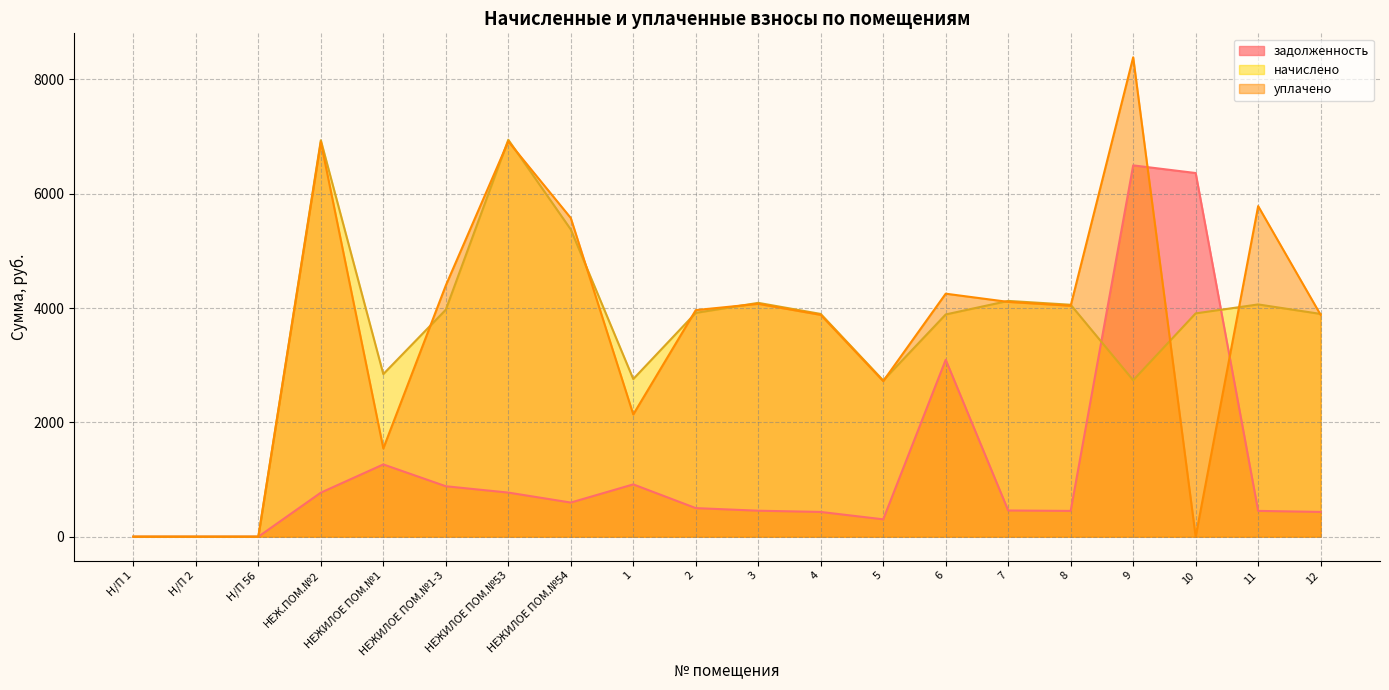

After their last crossing, which series has the higher values: начислено or уплачено?

начислено